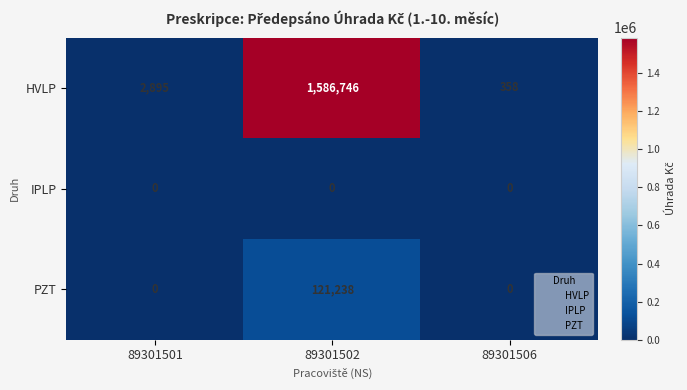

Which series has the widest spread of values?

HVLP